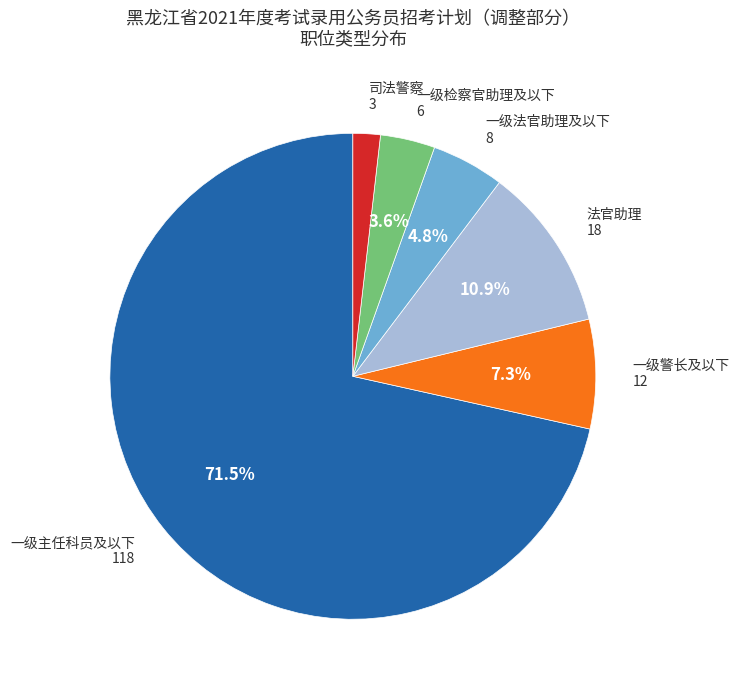

To the nearest percent, what is the combined percentage of 一级警长及以下 and 一级主任科员及以下?

79%